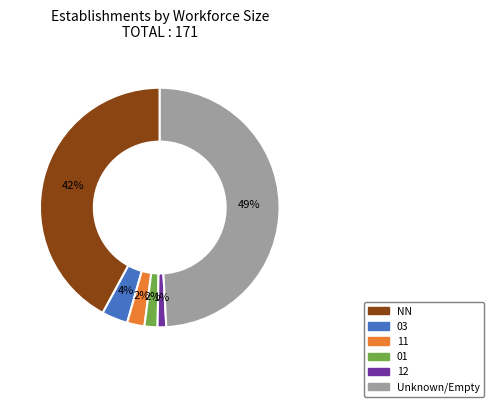

To the nearest percent, what is the difference between the largest and smallest slice percentages?

48%